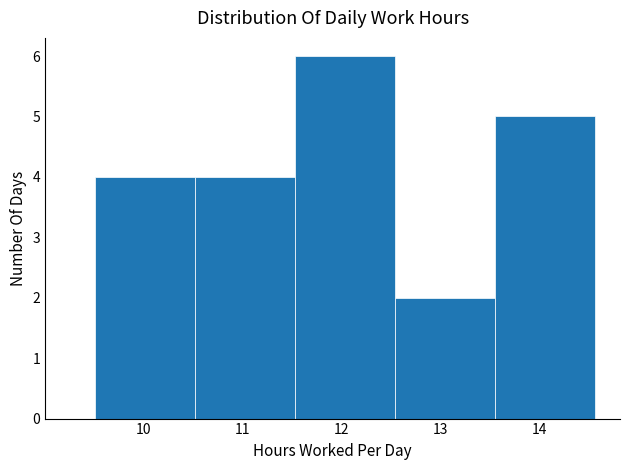

How tall is the bar that spans 11.53 to 12.54 on the x-axis? Neither the bar edges nor the heights are printed on the chart, so give them approximately, as read against the axes.

6